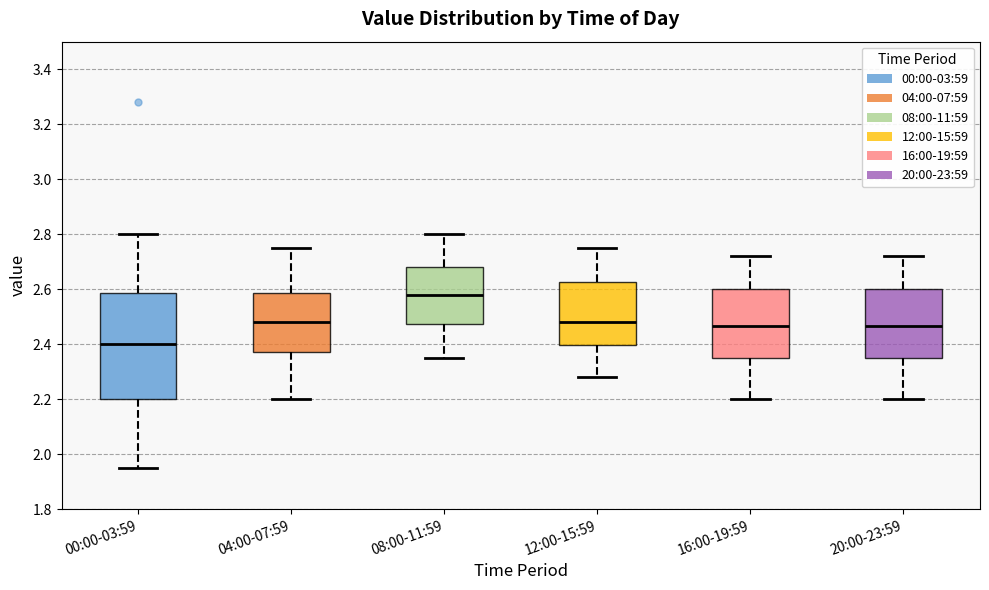

Comparing the boxes themselves (not the whiskers), which one is the tallest?

00:00-03:59